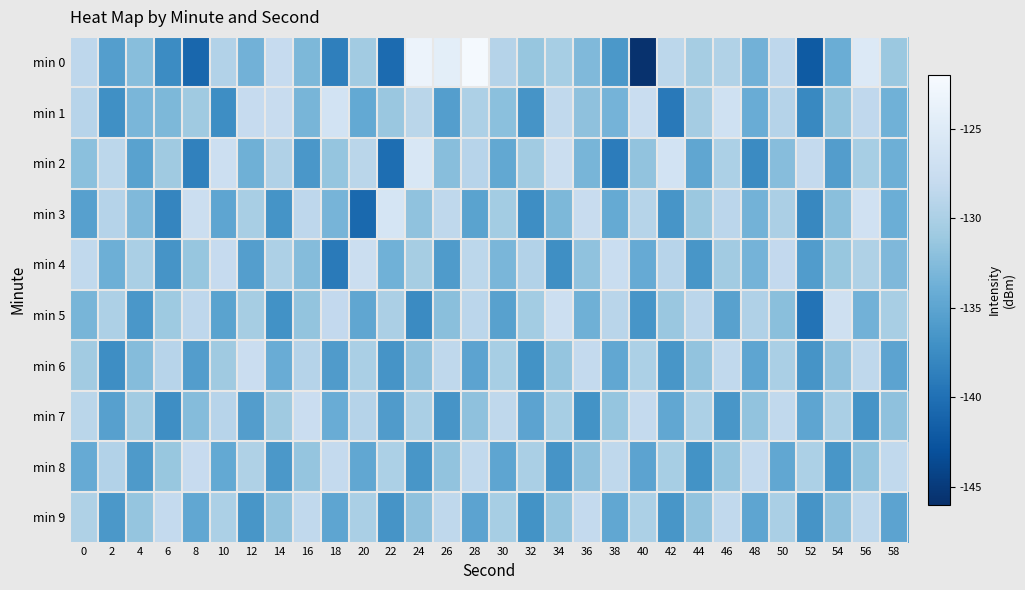

Reading left to right, what are all the values shown in this chart?

min 0: 0=-128.6	2=-135.6	4=-132.3	6=-137.5	8=-140.9	10=-129.5	12=-133.5	14=-127.9	16=-132.9	18=-138.6	20=-130.7	22=-140.5	24=-123.3	26=-124.4	28=-122.4	30=-129.3	32=-131.4	34=-130.3	36=-132.7	38=-136.3	40=-145.8	42=-128.7	44=-130.3	46=-129.6	48=-133.6	50=-128.6	52=-142.0	54=-134.1	56=-125.2	58=-131.1
min 1: 0=-129.1	2=-137.1	4=-133.1	6=-132.9	8=-130.8	10=-137.3	12=-128.0	14=-127.7	16=-133.2	18=-126.4	20=-134.5	22=-131.2	24=-128.9	26=-135.6	28=-129.8	30=-132.1	32=-136.7	34=-128.3	36=-131.9	38=-133.4	40=-127.6	42=-139.2	44=-130.5	46=-126.8	48=-134.1	50=-129.3	52=-137.8	54=-131.6	56=-128.4	58=-133.7
min 2: 0=-132.1	2=-128.7	4=-135.3	6=-130.9	8=-138.5	10=-127.2	12=-133.8	14=-129.6	16=-136.4	18=-131.5	20=-128.9	22=-140.2	24=-125.7	26=-132.3	28=-129.1	30=-134.6	32=-130.8	34=-127.4	36=-133.2	38=-138.9	40=-131.7	42=-126.5	44=-134.8	46=-129.9	48=-137.6	50=-132.4	52=-128.1	54=-135.7	56=-130.3	58=-133.9
min 3: 0=-135.5	2=-129.3	4=-132.7	6=-138.1	8=-127.4	10=-134.9	12=-130.2	14=-136.8	16=-128.6	18=-133.3	20=-140.7	22=-126.1	24=-131.8	26=-128.5	28=-135.2	30=-130.6	32=-137.3	34=-132.9	36=-127.7	38=-134.4	40=-129.2	42=-136.6	44=-131.1	46=-128.8	48=-133.5	50=-130.0	52=-137.9	54=-132.2	56=-126.7	58=-134.0
min 4: 0=-128.3	2=-133.9	4=-130.1	6=-136.7	8=-131.4	10=-128.0	12=-135.6	14=-129.8	16=-132.5	18=-139.1	20=-127.3	22=-133.7	24=-130.4	26=-136.0	28=-128.7	30=-133.1	32=-129.5	34=-137.2	36=-131.8	38=-127.6	40=-134.3	42=-129.1	44=-136.5	46=-130.7	48=-133.4	50=-128.2	52=-135.8	54=-131.3	56=-129.7	58=-132.8
min 5: 0=-133.2	2=-129.8	4=-136.4	6=-131.0	8=-128.6	10=-135.2	12=-130.4	14=-137.0	16=-131.6	18=-128.2	20=-134.8	22=-130.0	24=-137.6	26=-132.2	28=-128.8	30=-135.4	32=-130.6	34=-127.2	36=-133.8	38=-129.0	40=-136.6	42=-131.2	44=-128.8	46=-135.4	48=-129.6	50=-132.2	52=-139.8	54=-127.0	56=-133.6	58=-130.2
min 6: 0=-130.7	2=-137.3	4=-132.5	6=-129.1	8=-135.7	10=-130.9	12=-127.5	14=-134.1	16=-129.3	18=-135.9	20=-130.1	22=-136.7	24=-131.9	26=-128.5	28=-135.1	30=-130.3	32=-136.9	34=-131.5	36=-128.1	38=-134.7	40=-129.9	42=-136.5	44=-131.7	46=-128.3	48=-134.9	50=-130.1	52=-136.7	54=-131.9	56=-128.5	58=-135.1
min 7: 0=-128.9	2=-135.5	4=-130.7	6=-137.3	8=-132.5	10=-129.1	12=-135.7	14=-130.9	16=-127.5	18=-134.1	20=-129.3	22=-135.9	24=-130.1	26=-136.7	28=-131.9	30=-128.5	32=-135.1	34=-130.3	36=-136.9	38=-131.5	40=-128.1	42=-134.7	44=-129.9	46=-136.5	48=-131.7	50=-128.3	52=-134.9	54=-130.1	56=-136.7	58=-131.9
min 8: 0=-134.3	2=-129.5	4=-136.1	6=-131.3	8=-127.9	10=-134.5	12=-129.7	14=-136.3	16=-131.5	18=-128.1	20=-134.7	22=-129.9	24=-136.5	26=-131.7	28=-128.3	30=-134.9	32=-130.1	34=-136.7	36=-131.9	38=-128.5	40=-135.1	42=-130.3	44=-136.9	46=-131.5	48=-128.1	50=-134.7	52=-129.9	54=-136.5	56=-131.7	58=-128.3
min 9: 0=-129.7	2=-136.3	4=-131.5	6=-128.1	8=-134.7	10=-129.9	12=-136.5	14=-131.7	16=-128.3	18=-134.9	20=-130.1	22=-136.7	24=-131.9	26=-128.5	28=-135.1	30=-130.3	32=-136.9	34=-131.5	36=-128.1	38=-134.7	40=-129.9	42=-136.5	44=-131.7	46=-128.3	48=-134.9	50=-130.1	52=-136.7	54=-131.9	56=-128.5	58=-135.1